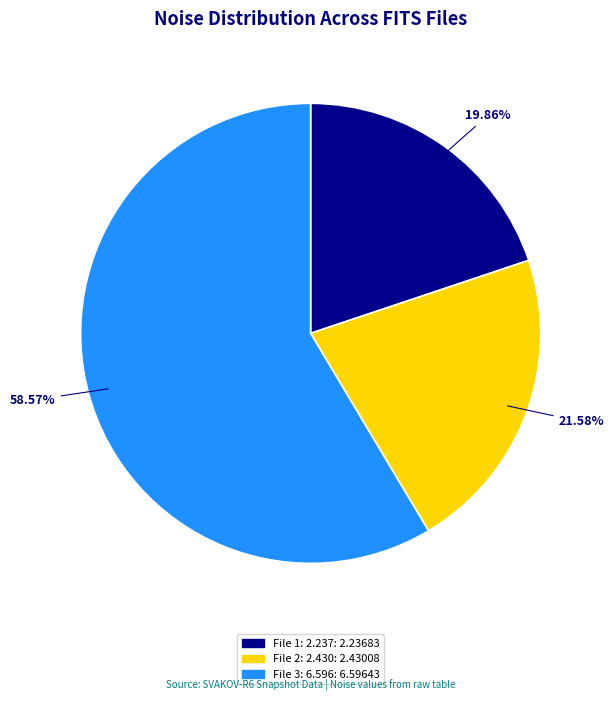

How many slices are in this pie chart?

3